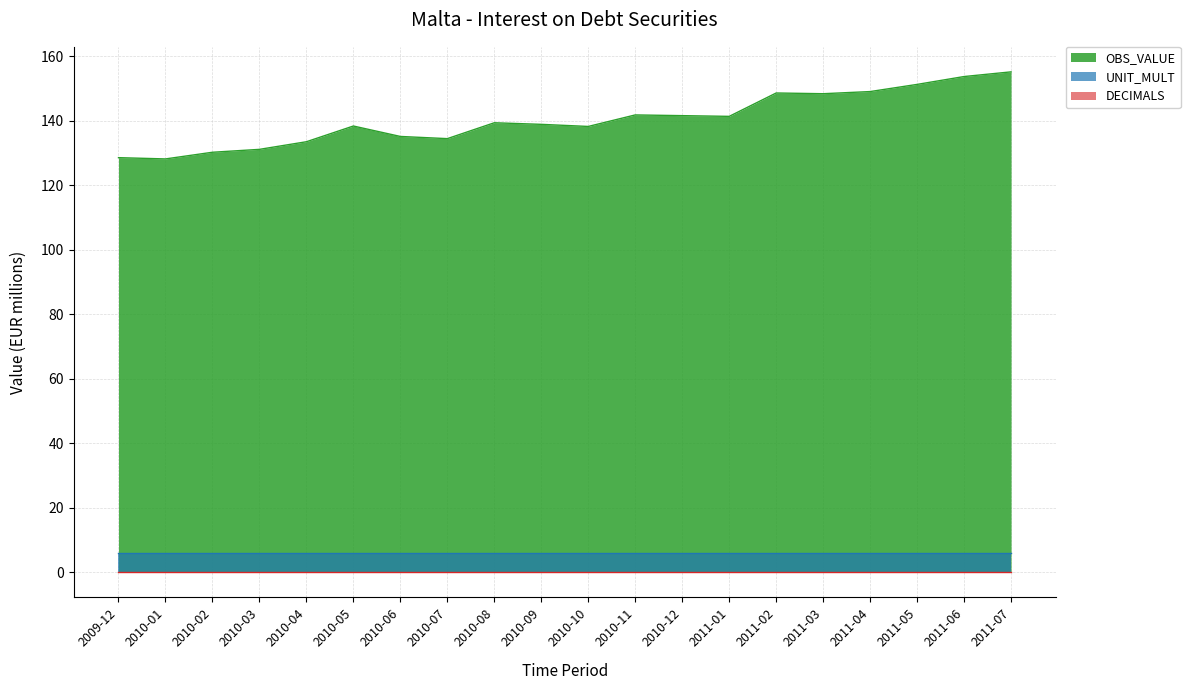

Count the number of data series in this chart.

3